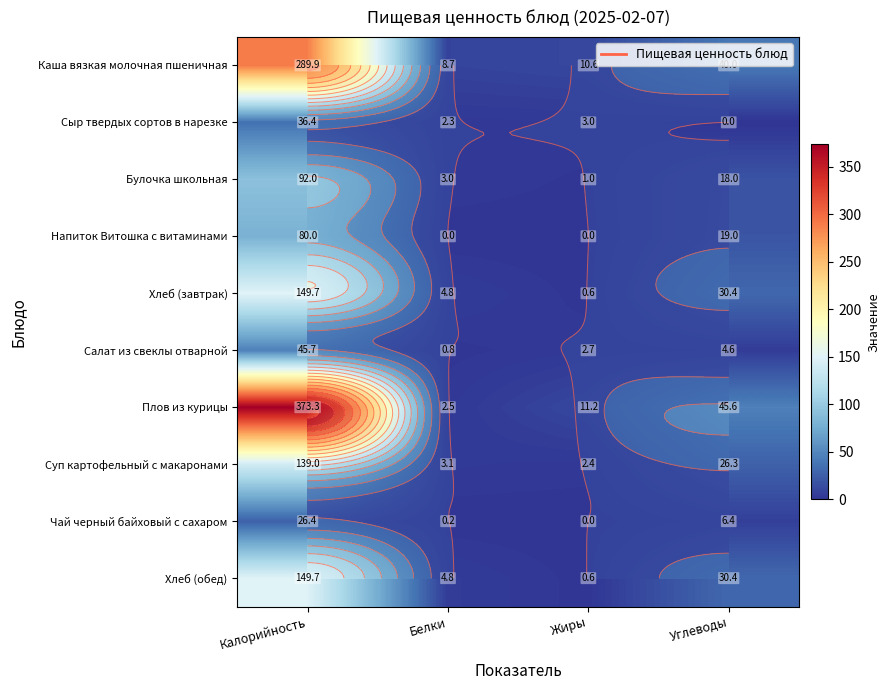

What is the lowest value of the Плов из курицы series?

2.5